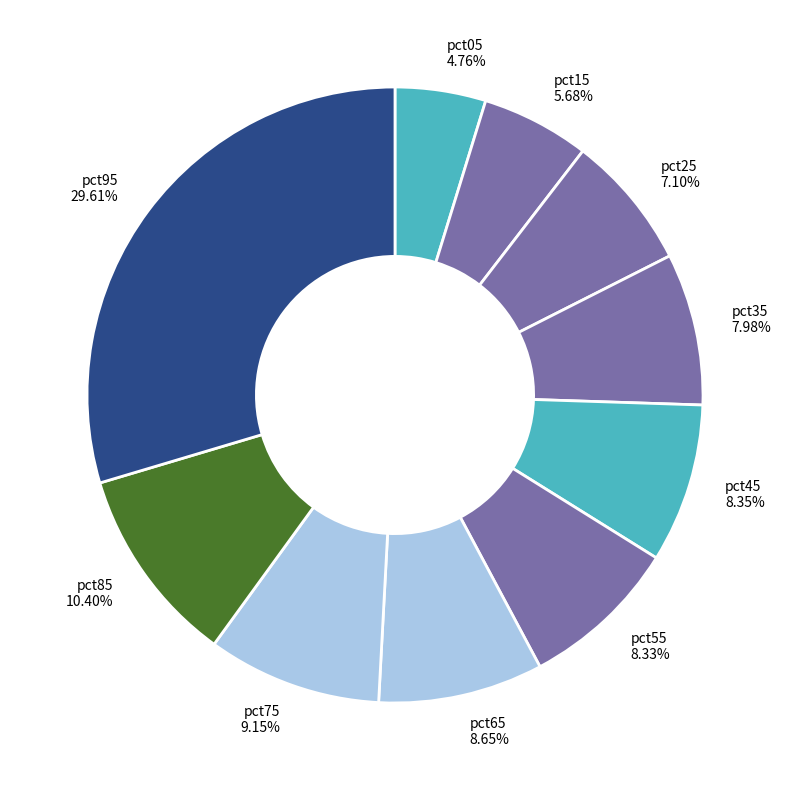

What is the smallest slice in the pie chart?

pct05